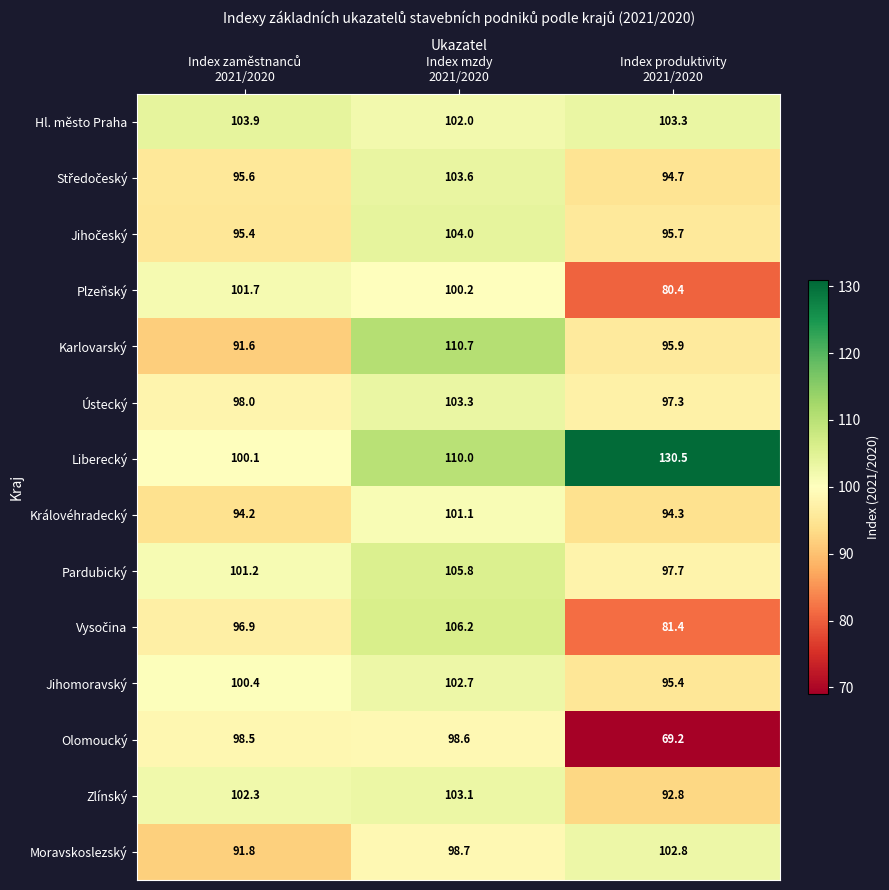

What is the total value across all series at Index produktivity
2021/2020?

1331.4